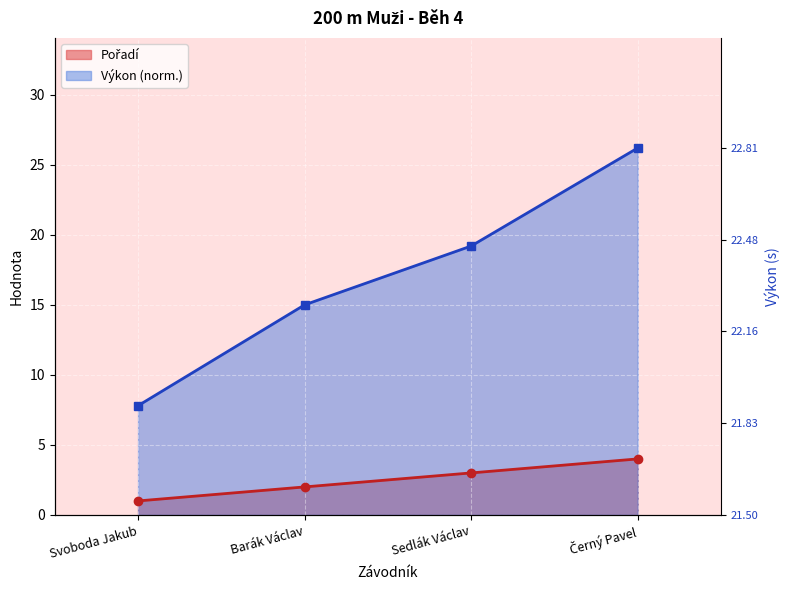

Reading left to right, extract all data points from this chart.

Pořadí: Svoboda Jakub=1.0	Barák Václav=2.0	Sedlák Václav=3.0	Černý Pavel=4.0
Výkon: Svoboda Jakub=7.8	Barák Václav=15.0	Sedlák Václav=19.2	Černý Pavel=26.2